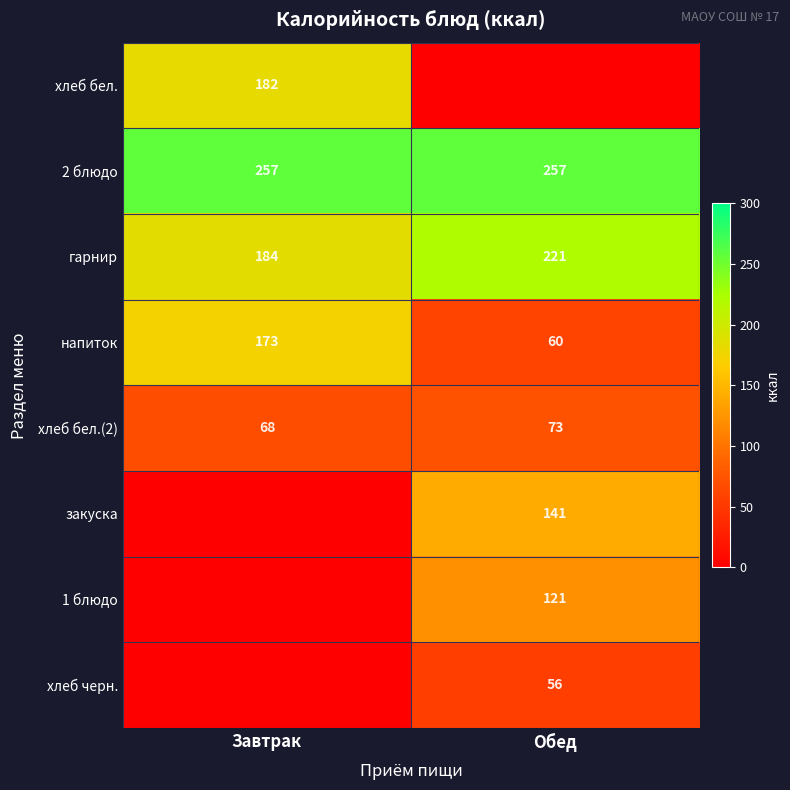

What is the difference between the гарнир values at Обед and Завтрак?

37